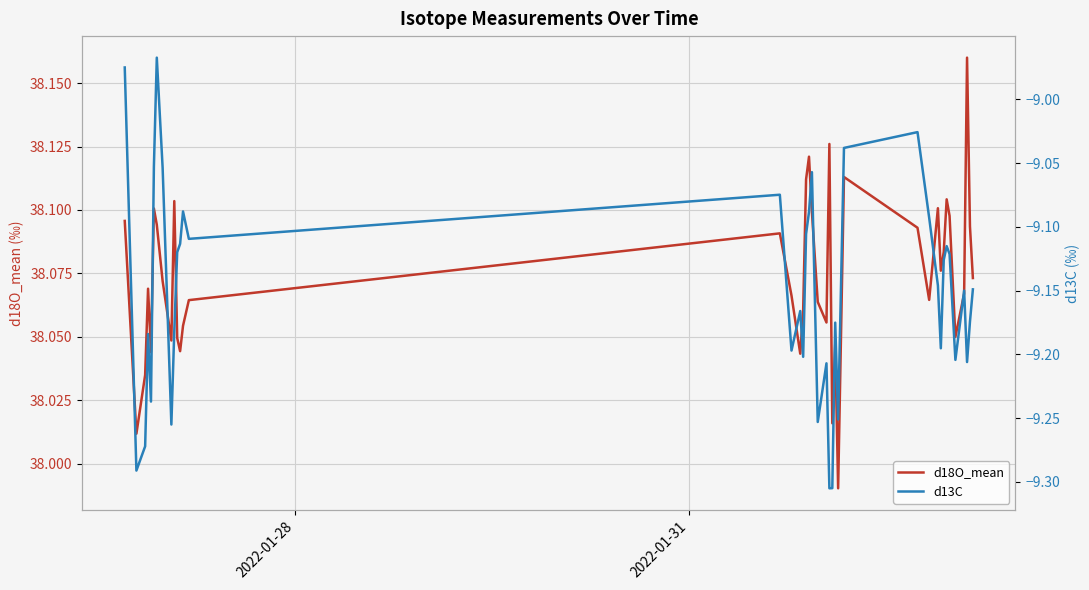

True or false: d18O_mean has a value of 57.6 at 30.

False